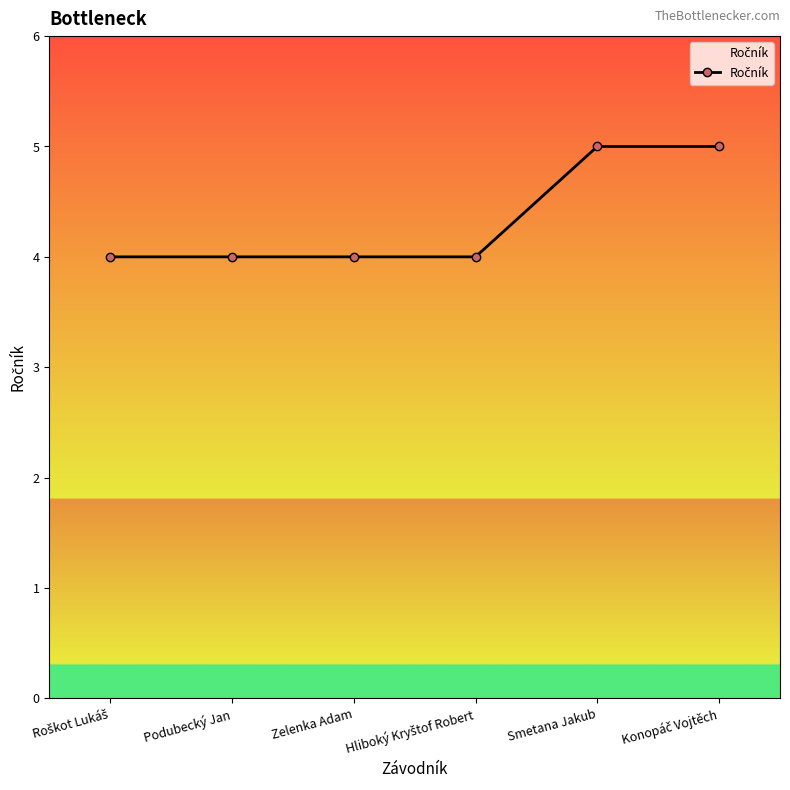

What is the sum of all values?

26